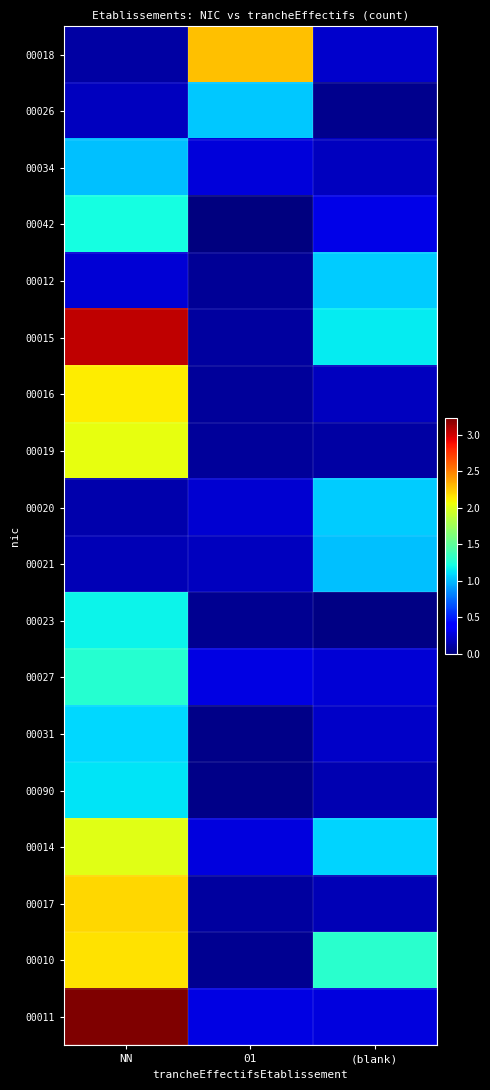

List the series in order of their peak value, lowest first.

00021, 00034, 00026, 00012, 00020, 00031, 00090, 00023, 00042, 00027, 00014, 00019, 00016, 00010, 00017, 00018, 00015, 00011